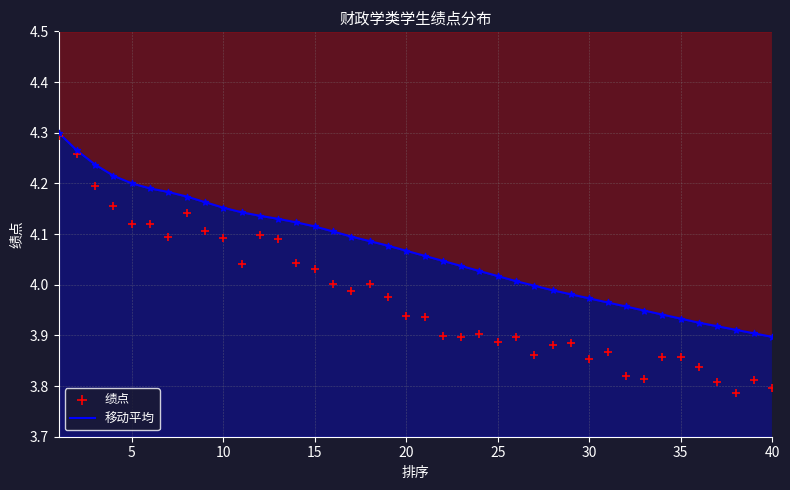

Which series contains the lowest Y value?

绩点